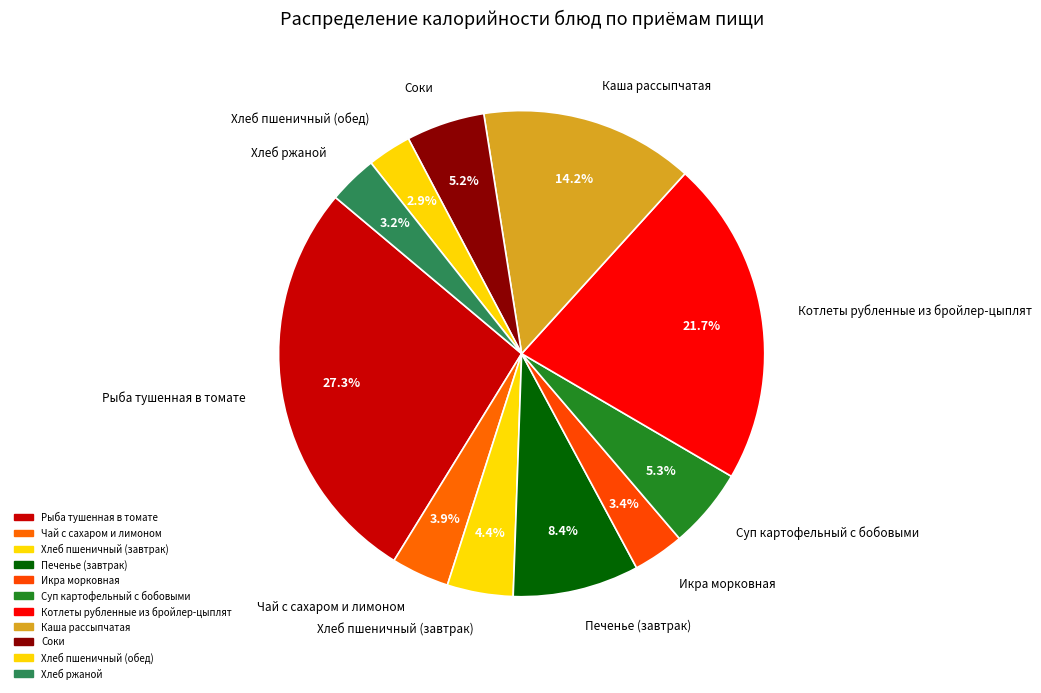

Does any single category account for the majority?

No